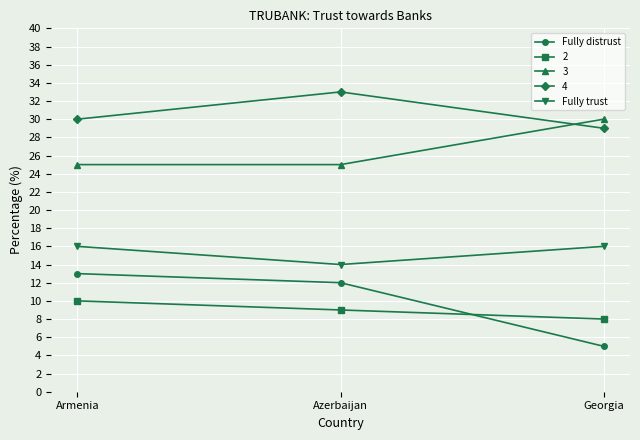

What is the maximum value shown in the chart?

33